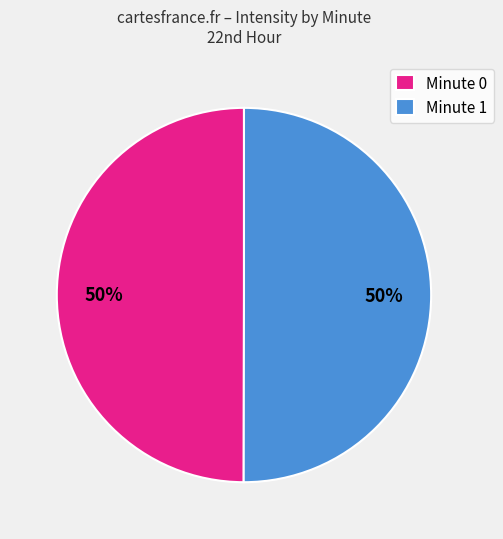

Do Minute 0 and Minute 1 together represent more than half of the pie?

Yes